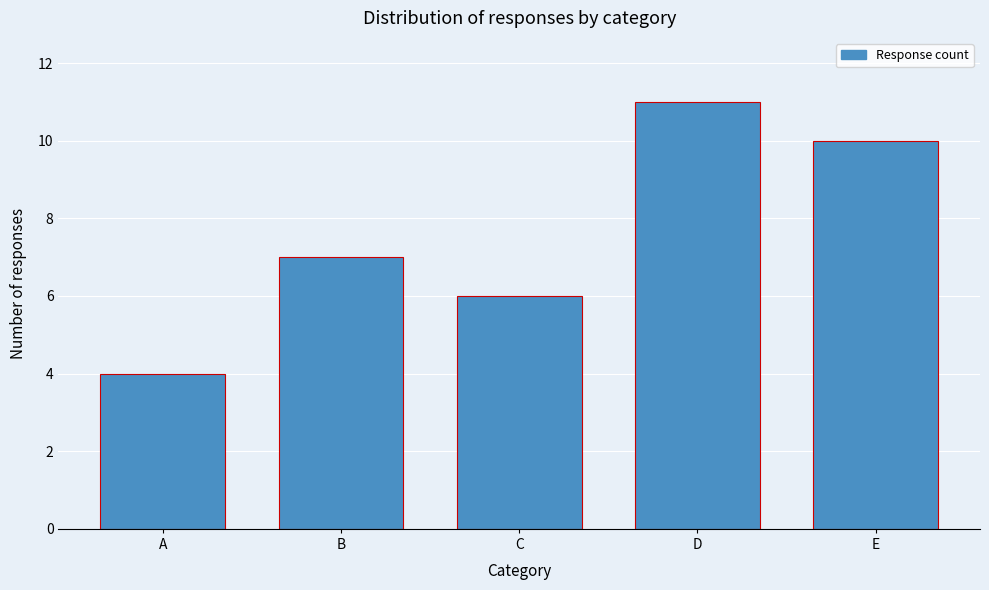

Reading left to right, extract all data points from this chart.

A=4	B=7	C=6	D=11	E=10